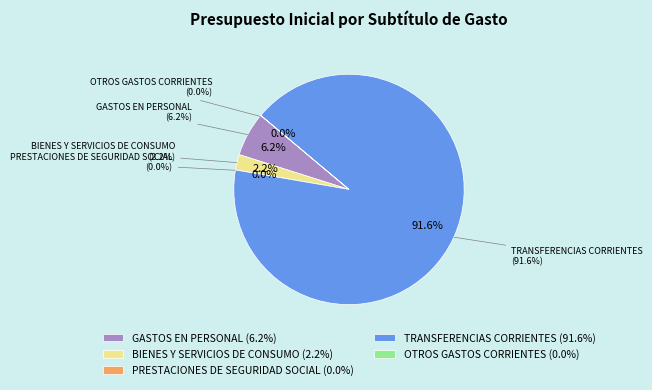

What percentage do INTEGROS AL FISCO and GASTOS EN PERSONAL together represent?

6.2%